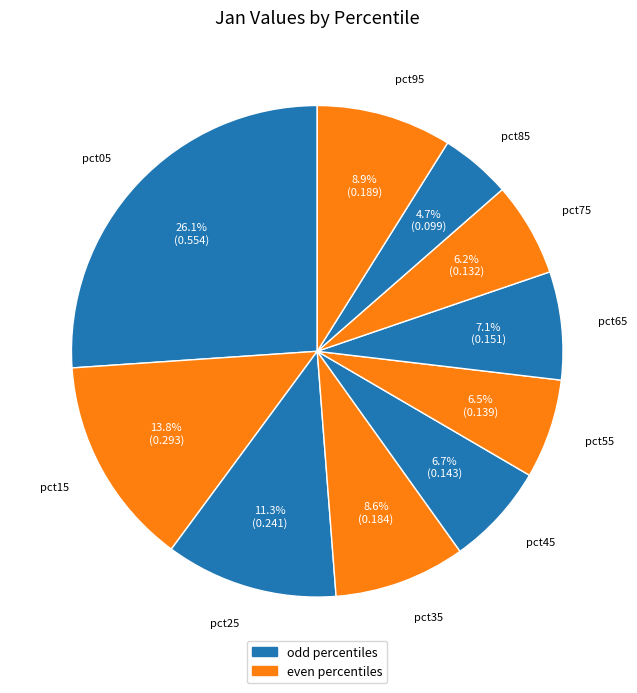

To the nearest percent, what is the difference between the largest and smallest slice percentages?

21%